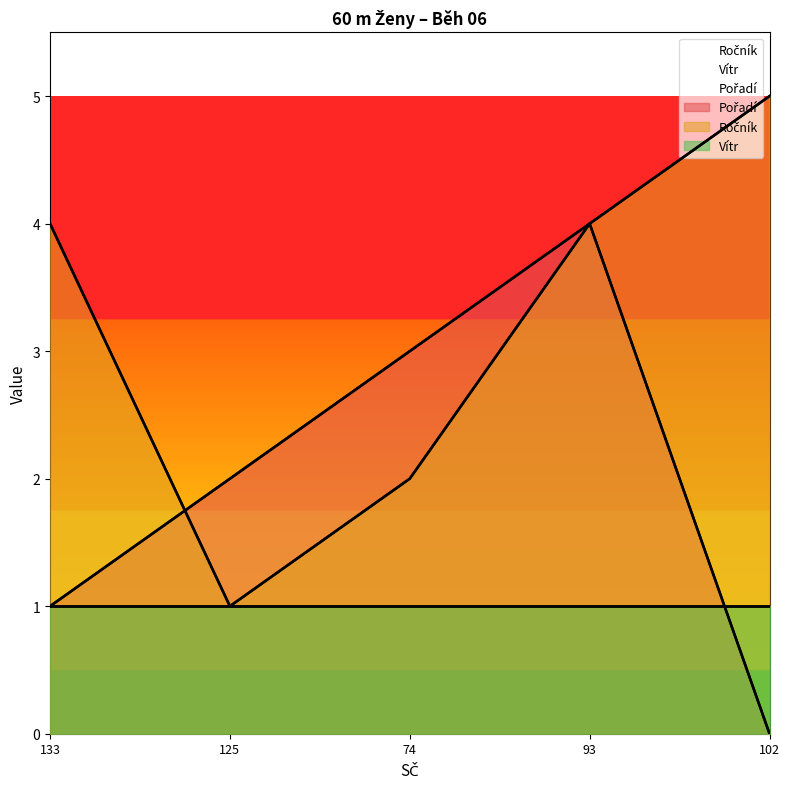

Is the value of Pořadí at 133 greater than the value of Ročník at 133?

No